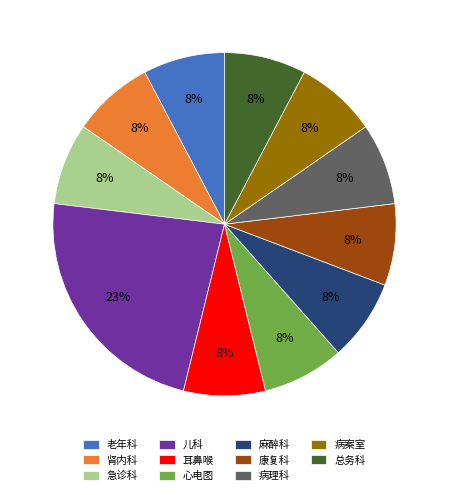

Does 急诊科 account for over 50% of the chart?

No